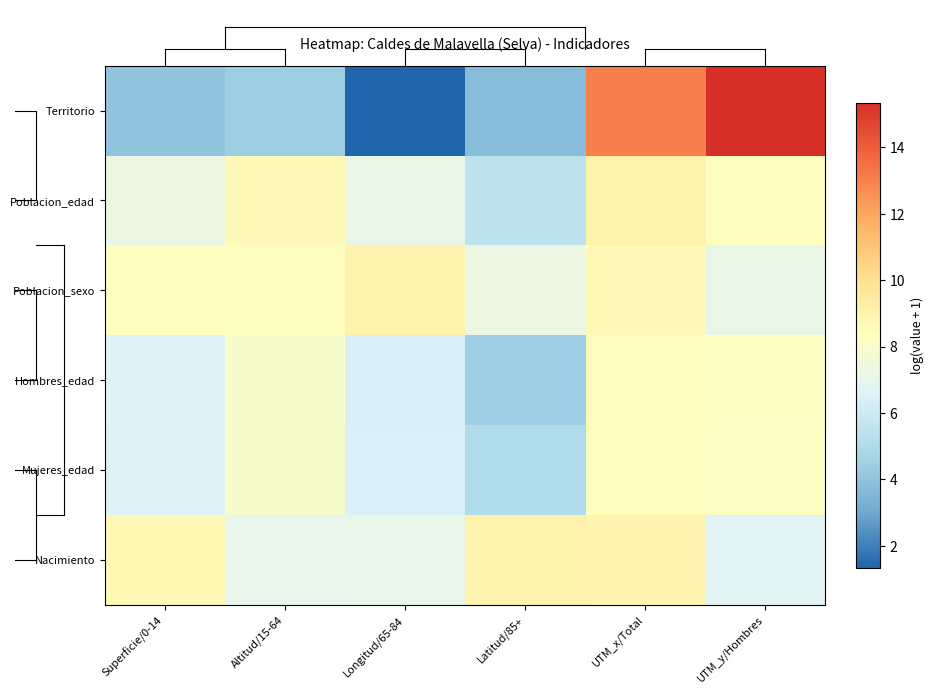

How many data points does each series have?

6